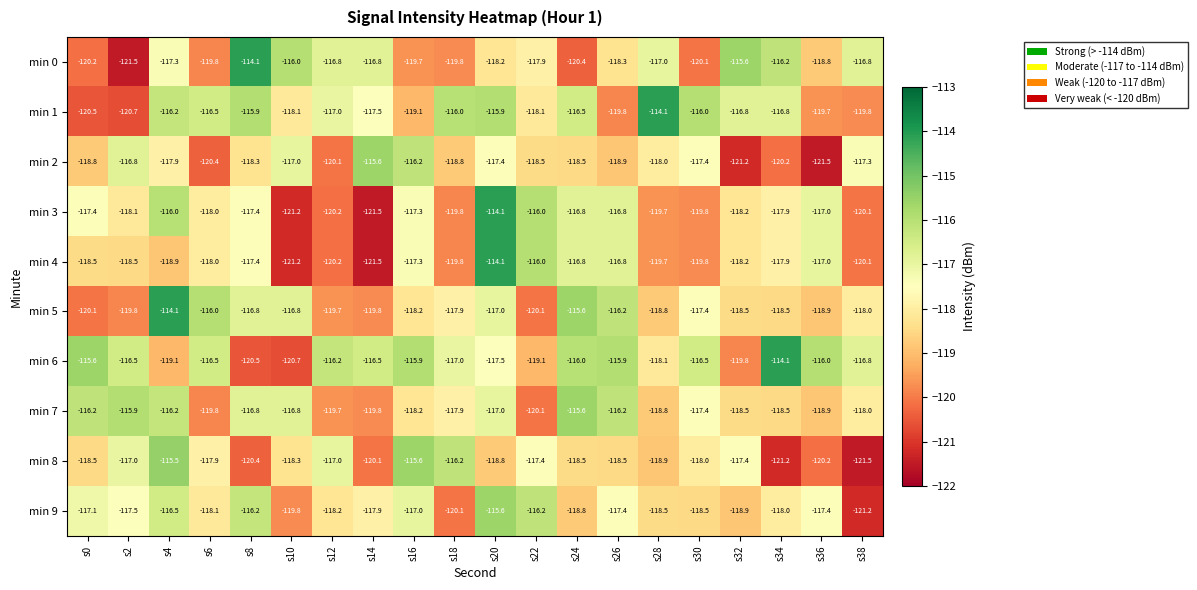

Which series has the largest total across all categories?

min 6